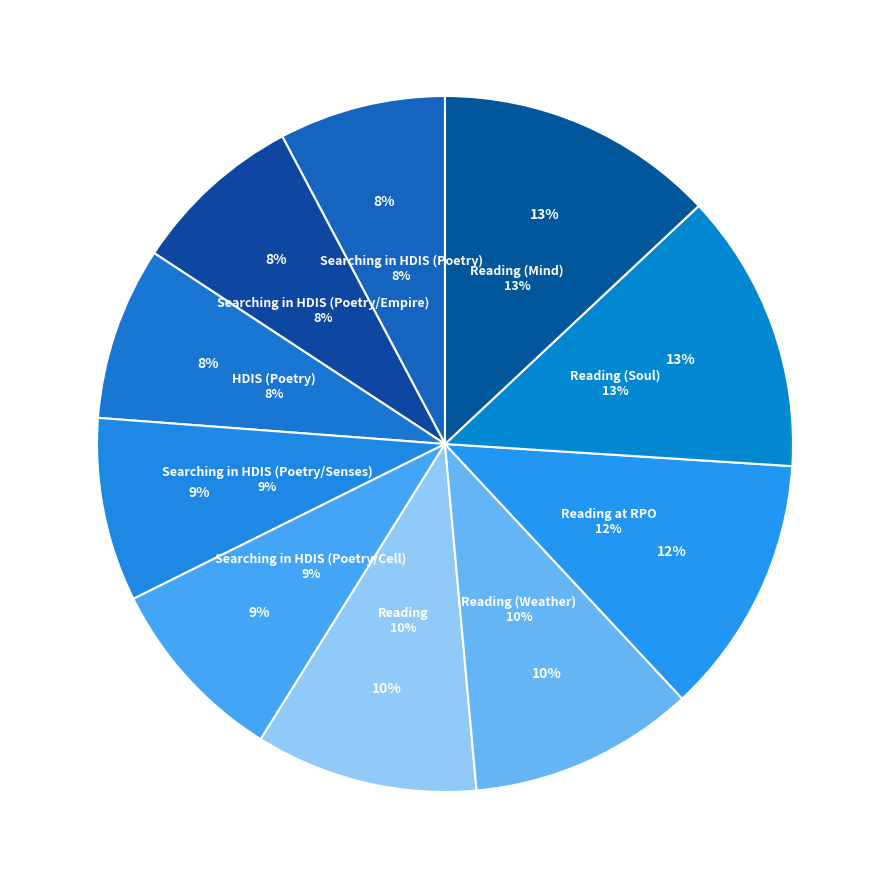

To the nearest percent, what is the difference between the largest and smallest slice percentages?

5%